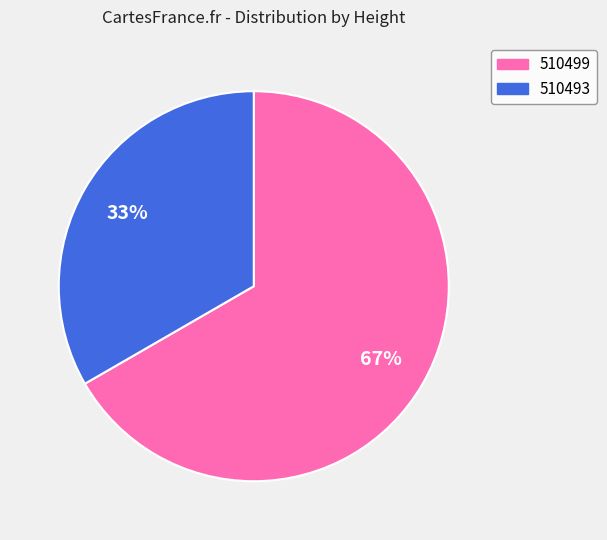

Does 510499 account for over 50% of the chart?

Yes